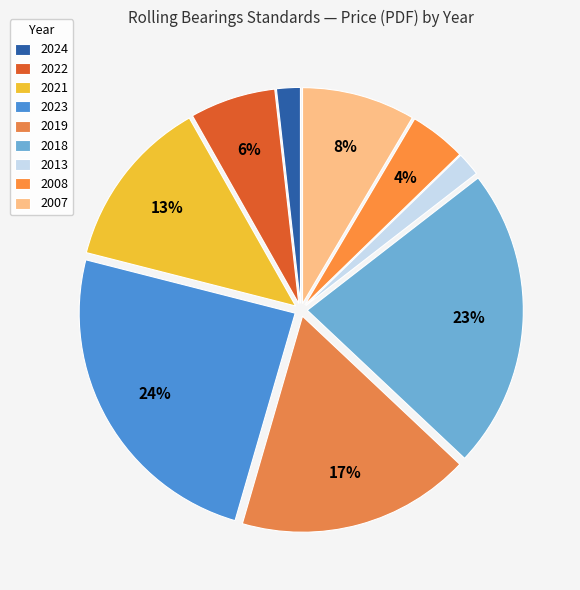

The 2013 slice represents 2% of the pie. True or false?

True